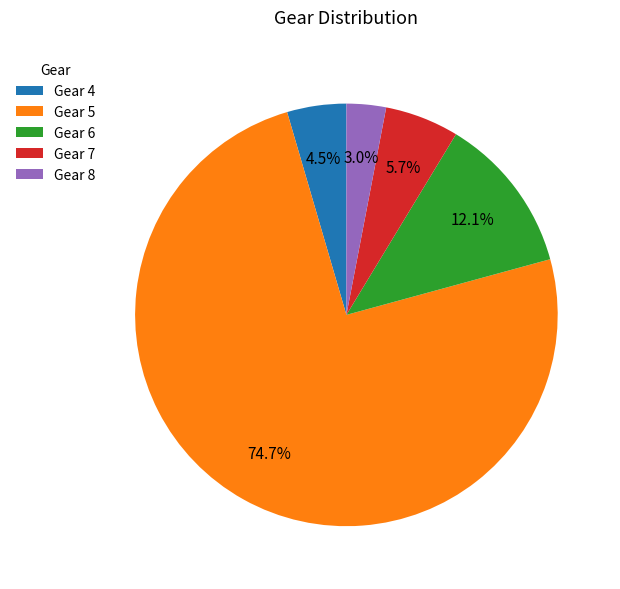

What percentage is the Gear 5 slice, to the nearest percent?

75%